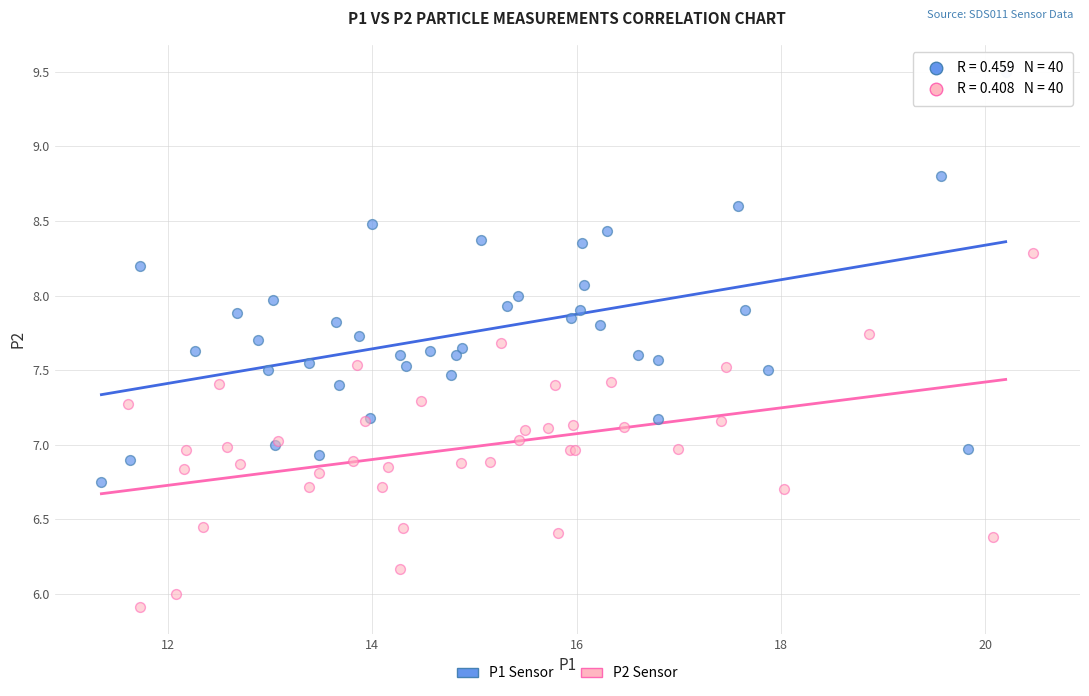

Which series has the largest Y range (max minus min)?

P1 Sensor